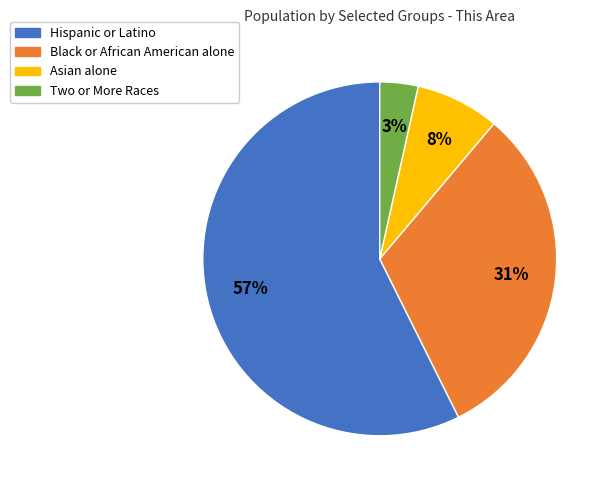

How many slices are in this pie chart?

4